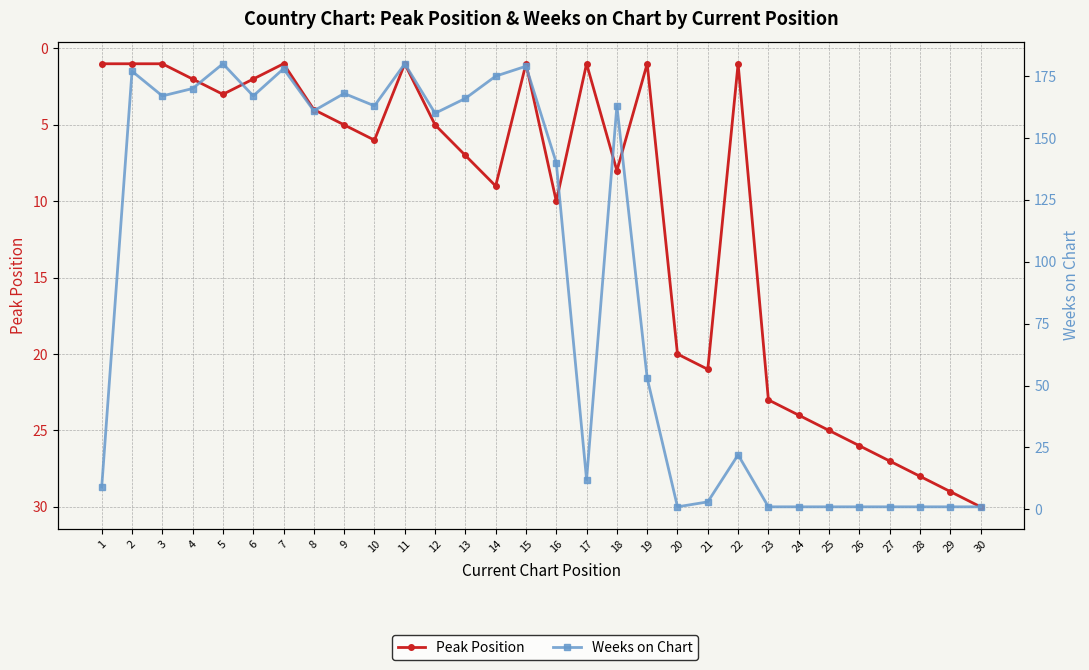

What is the total value across all series at 28?

29